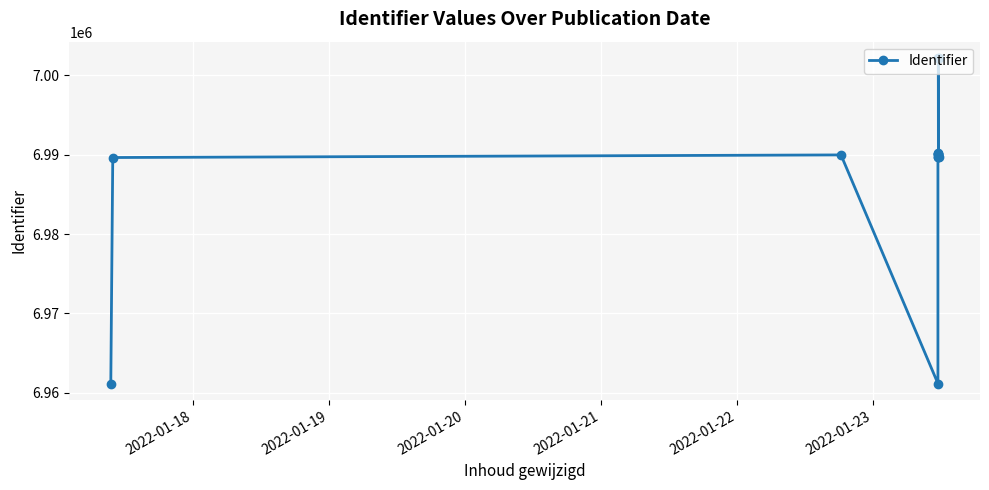

What is the average value?

6987369